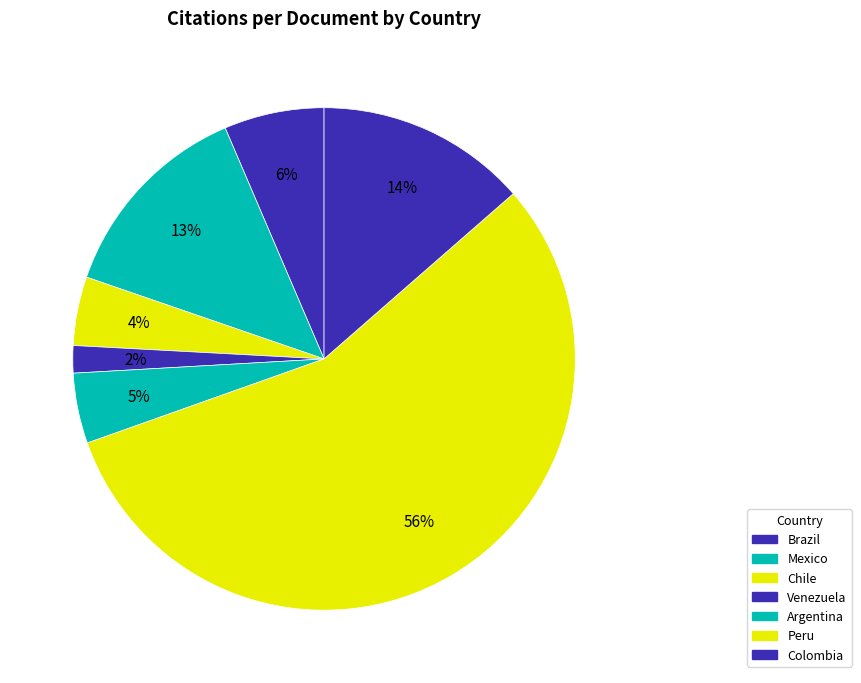

Is the sum of Mexico and Venezuela greater than half?

No